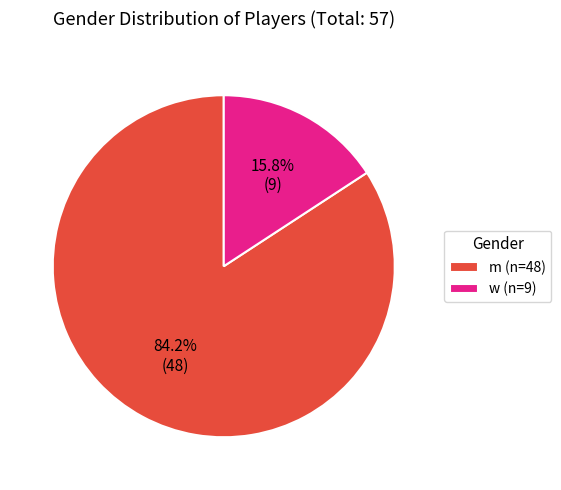

Is there any slice that represents more than half of the pie?

Yes